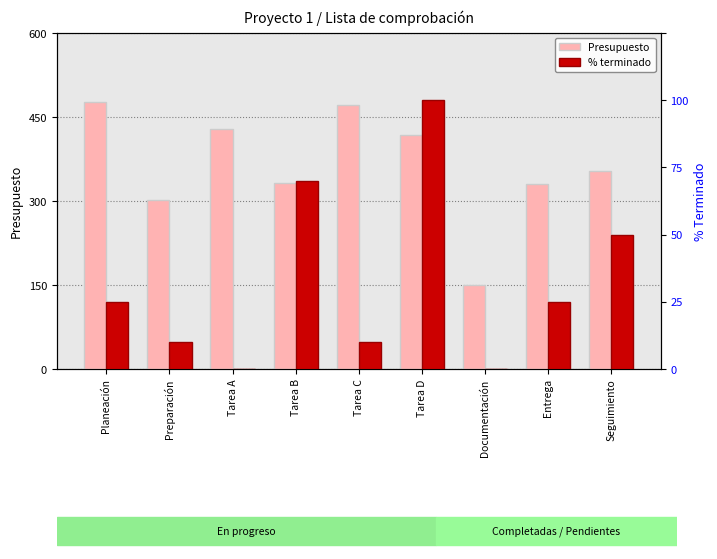

Which category has the lowest value in the Presupuesto series?

Documentación